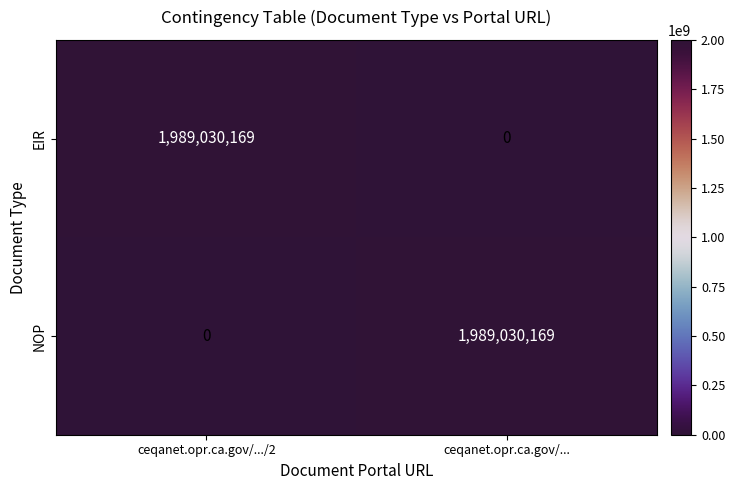

What is the highest value of the EIR series?

1989030169